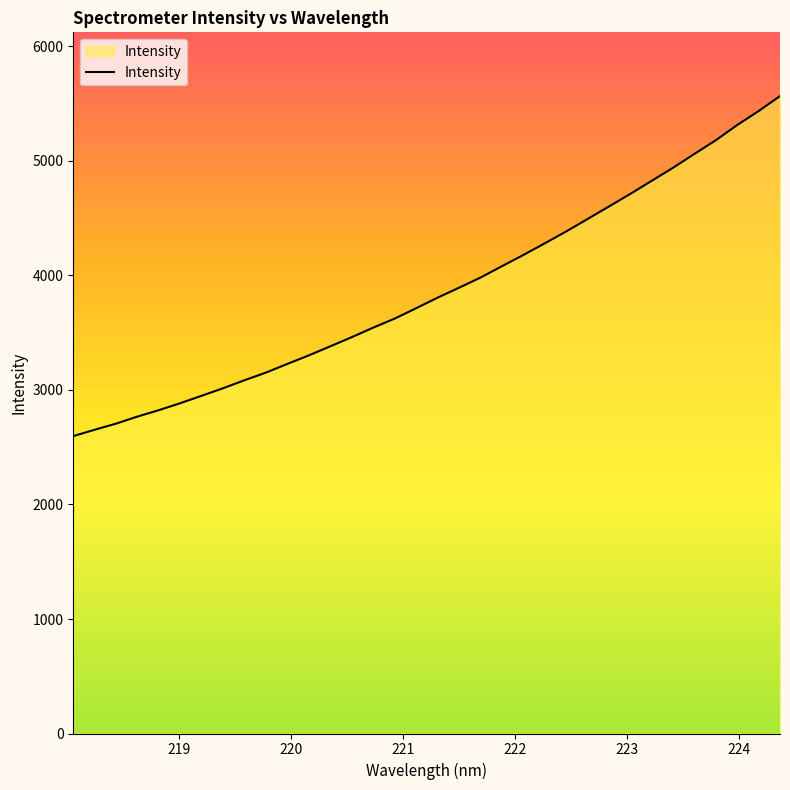

What is the maximum value shown in the chart?

5566.9